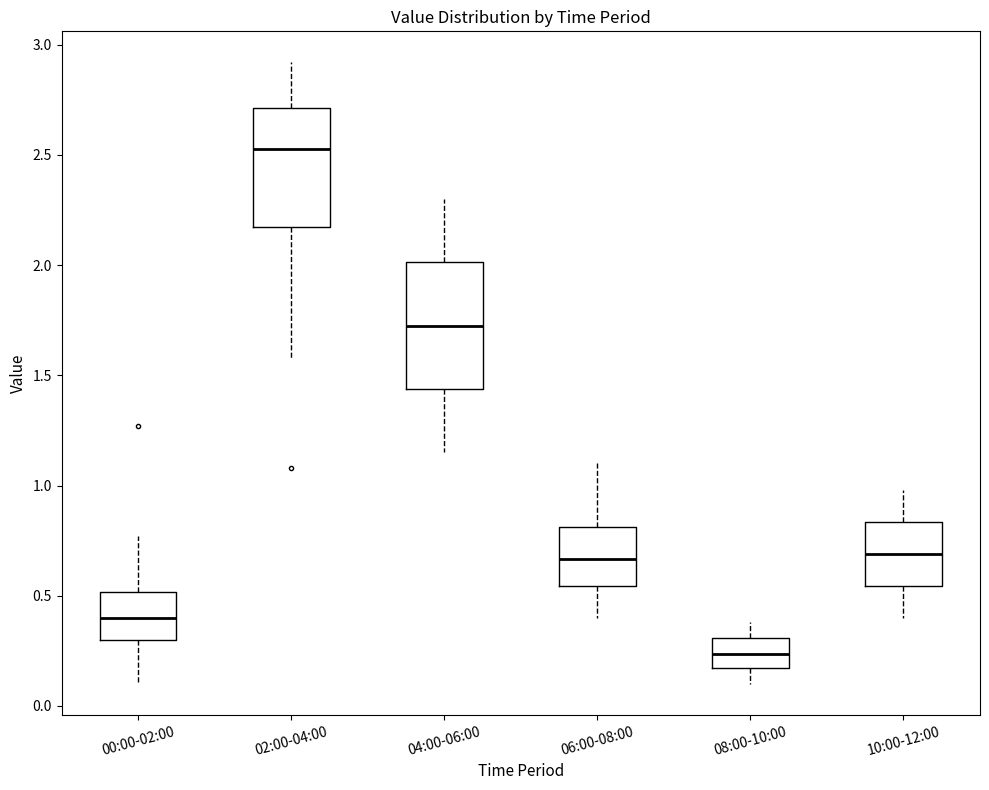

Which box's median line is the highest?

02:00-04:00